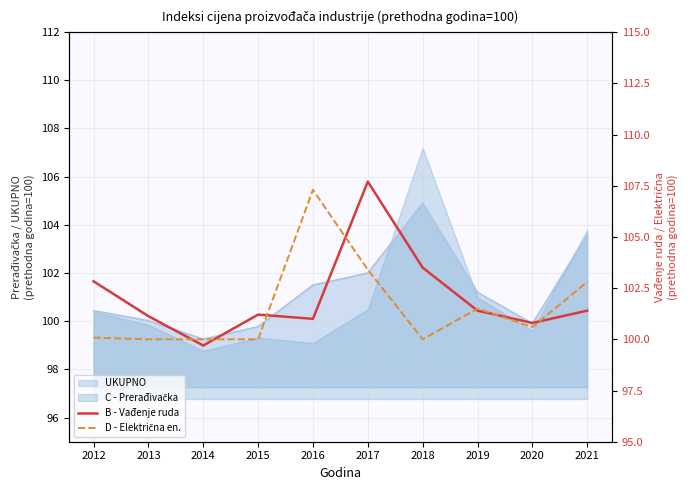

How many data points in B - Vađenje ruda are above 101?

7